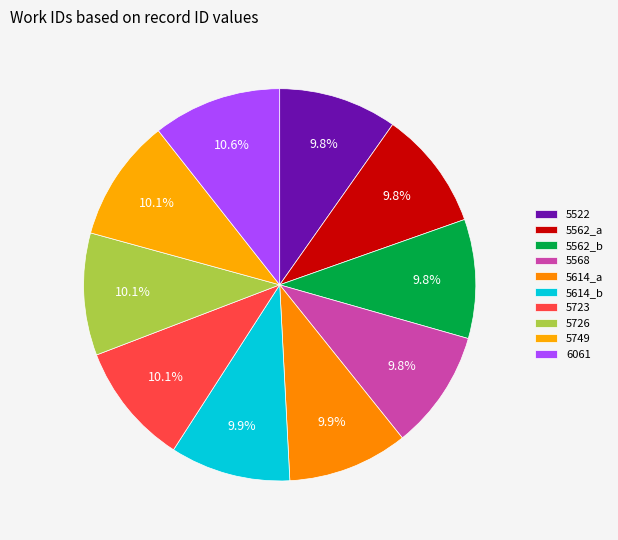

Count the number of slices in the pie.

10